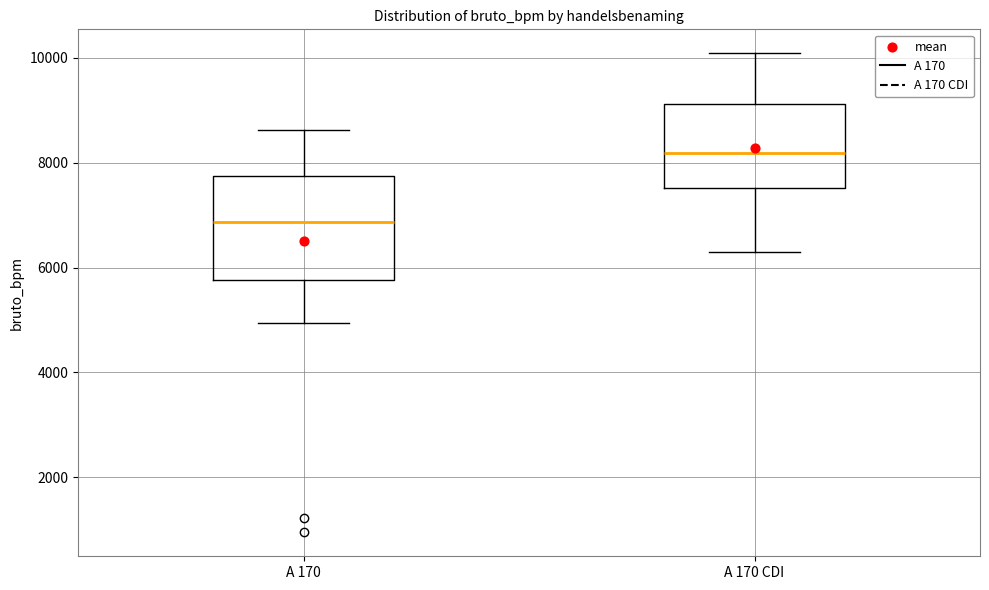

Which box has the lowest median line?

A 170